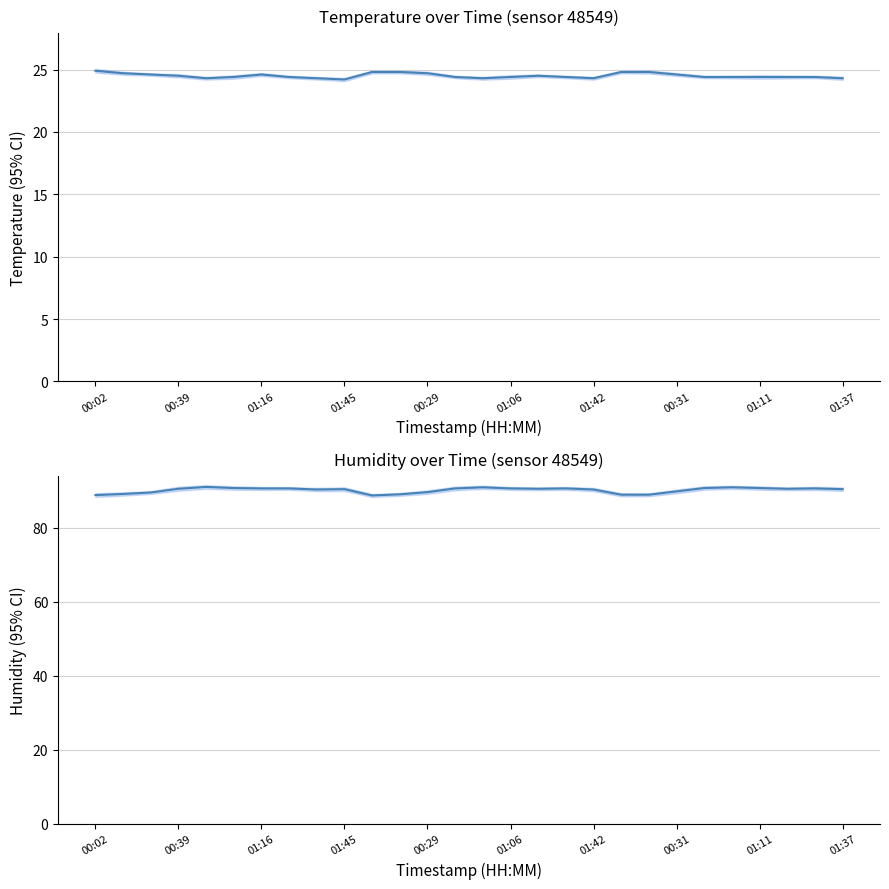

How many lines are shown in the chart?

2